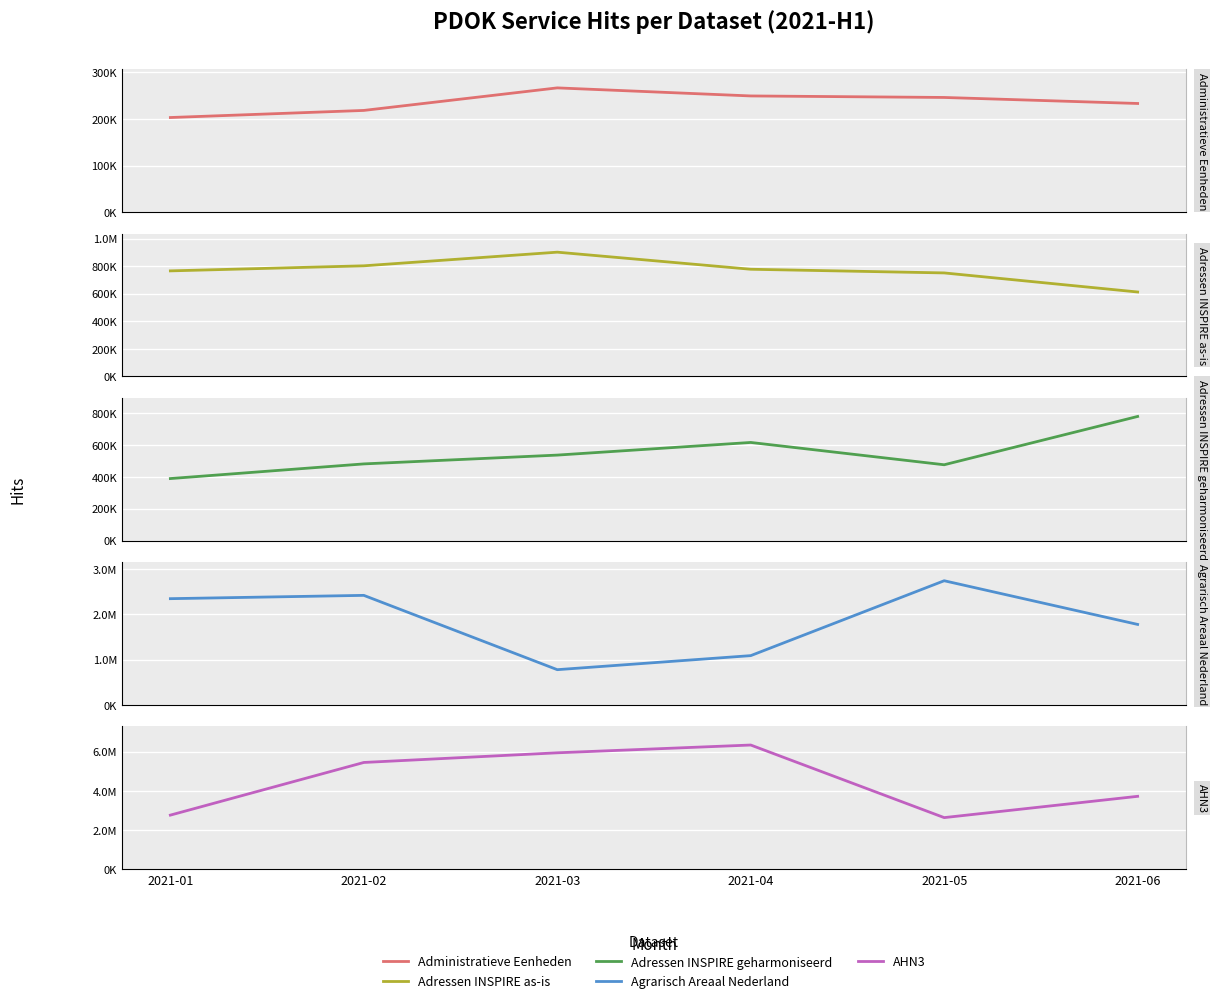

The Adressen INSPIRE geharmoniseerd series shows 614655 at 2021-04. True or false?

True